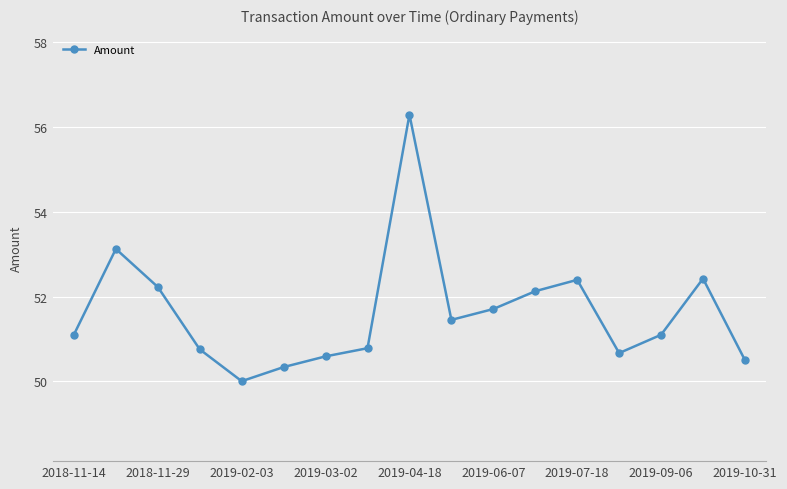

True or false: there are more than 1 points higher than both neighbors.

True